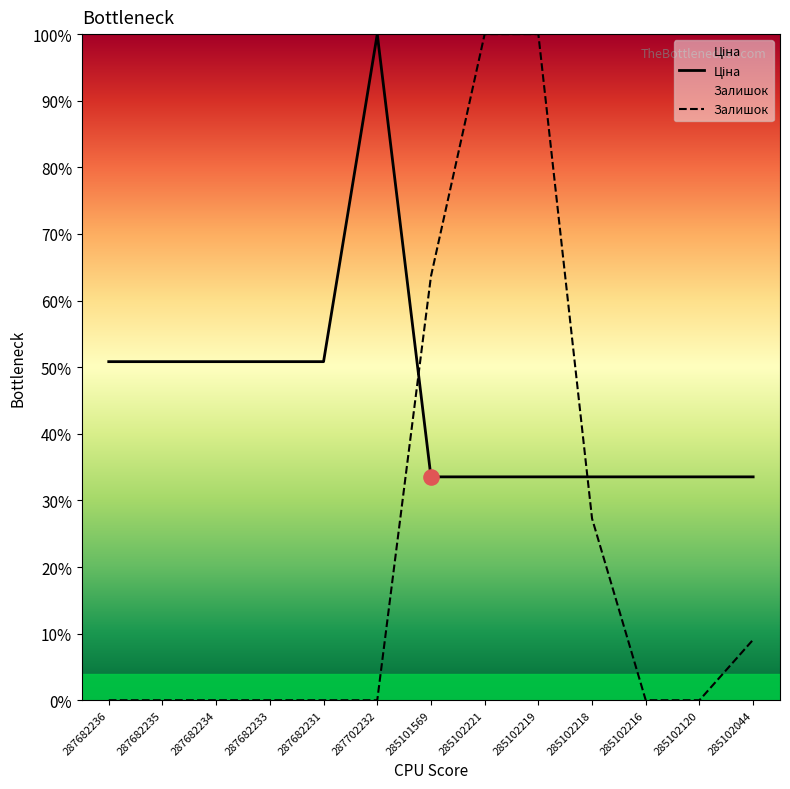

Which series has the largest Y range (max minus min)?

Залишок